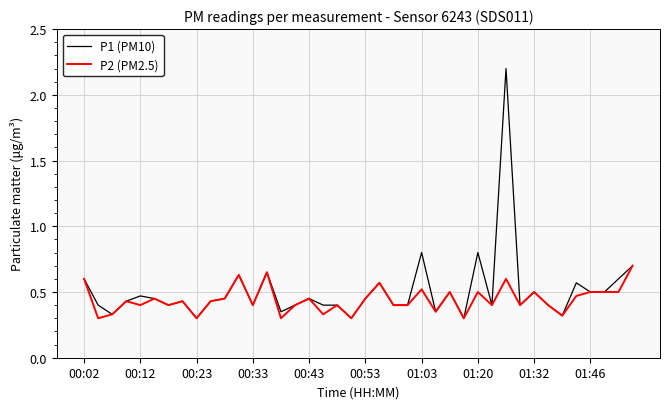

List the series in order of their peak value, lowest first.

P2 (PM2.5), P1 (PM10)